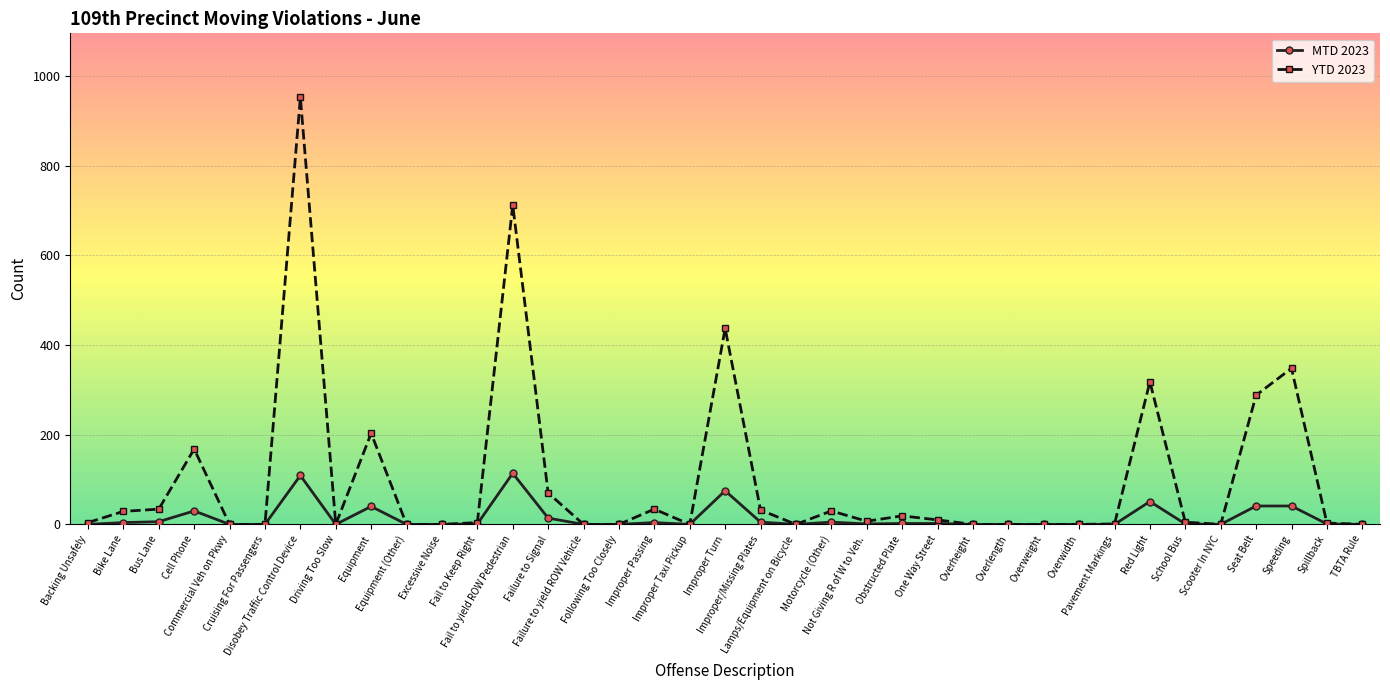

List the series in order of their overall mean, highest first.

YTD 2023, MTD 2023